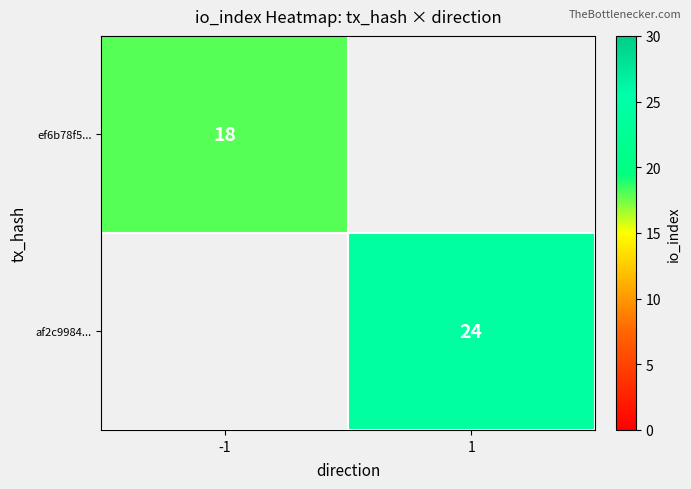

Is the value of af2c9984... at 1 greater than the value of ef6b78f5... at -1?

Yes